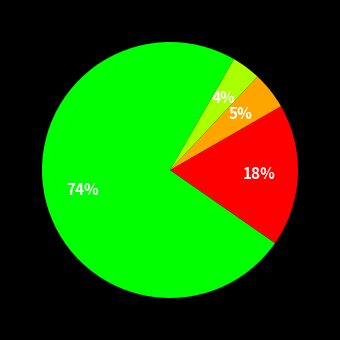

Count the number of slices in the pie.

4